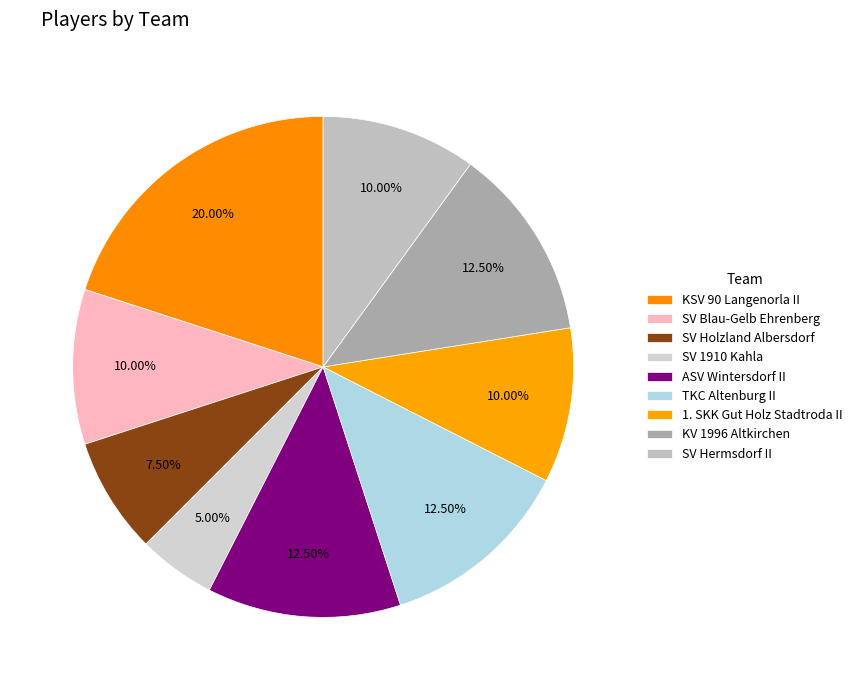

To the nearest percent, what is the difference between the SV Hermsdorf II and SV 1910 Kahla slice percentages?

5%